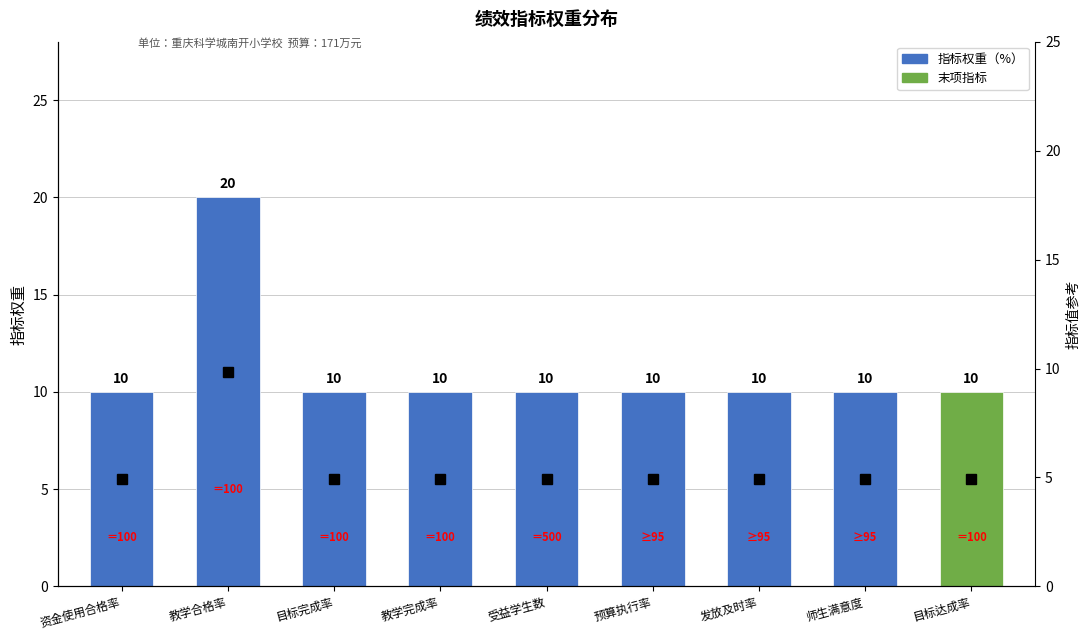

What is the label of the 7th bar from the right?

目标完成率